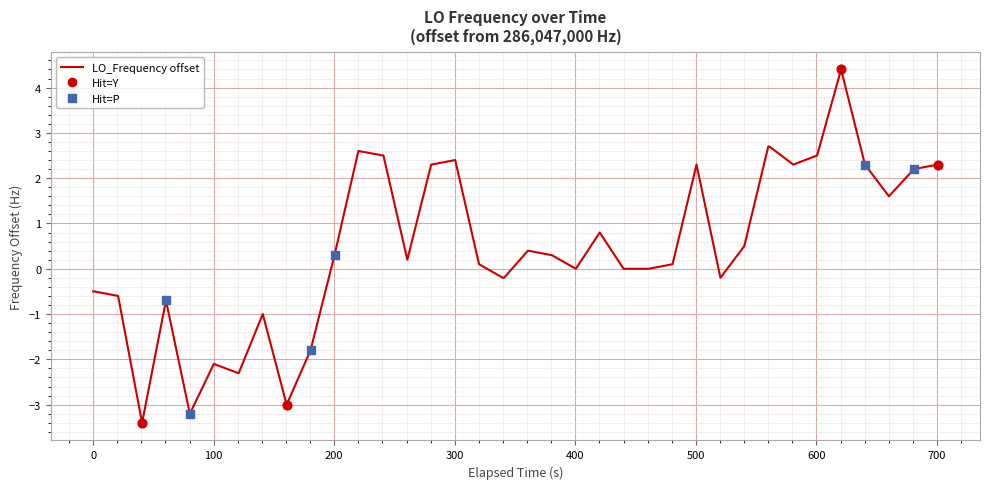

Is this an area chart (filled region under the line)?

No